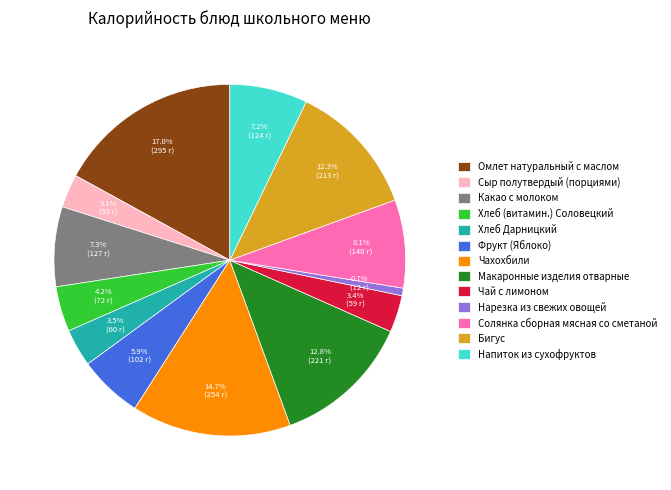

To the nearest percent, what is the combined percentage of Чахохбили and Напиток из сухофруктов?

22%